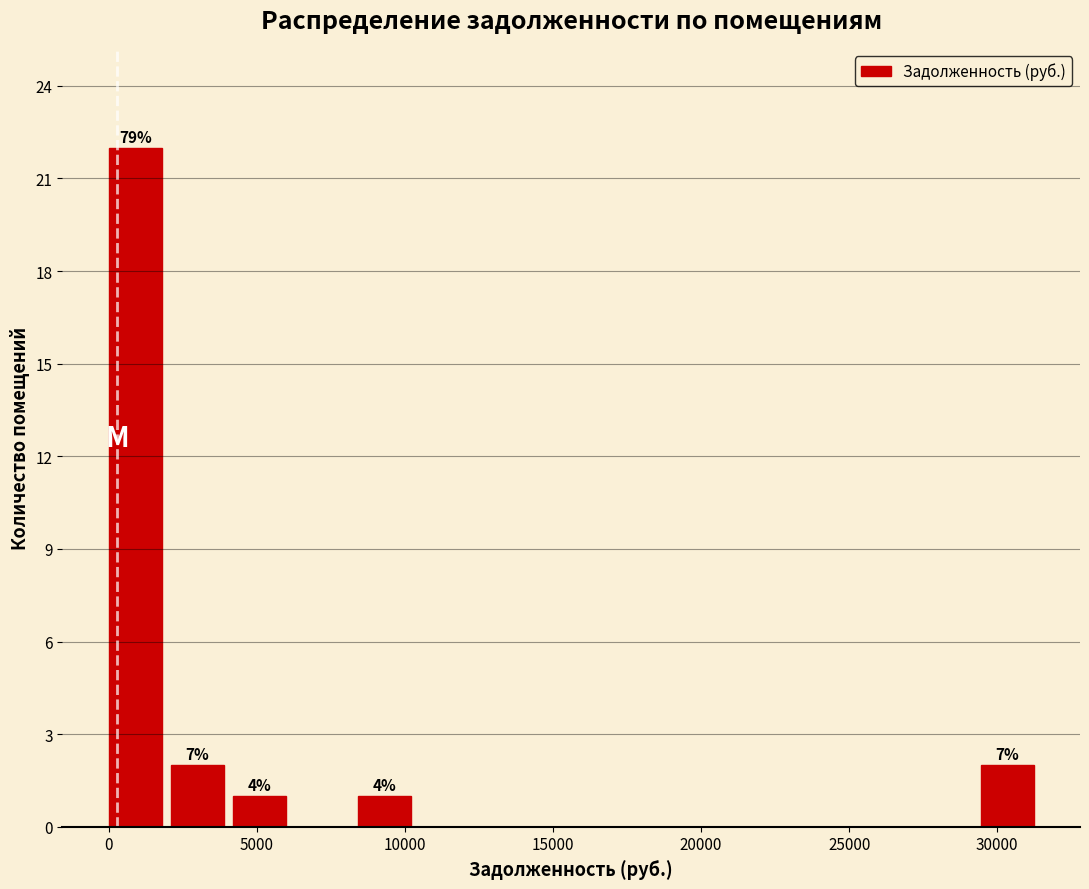

Which range on the x-axis has the tallest bar?

0 to 2000